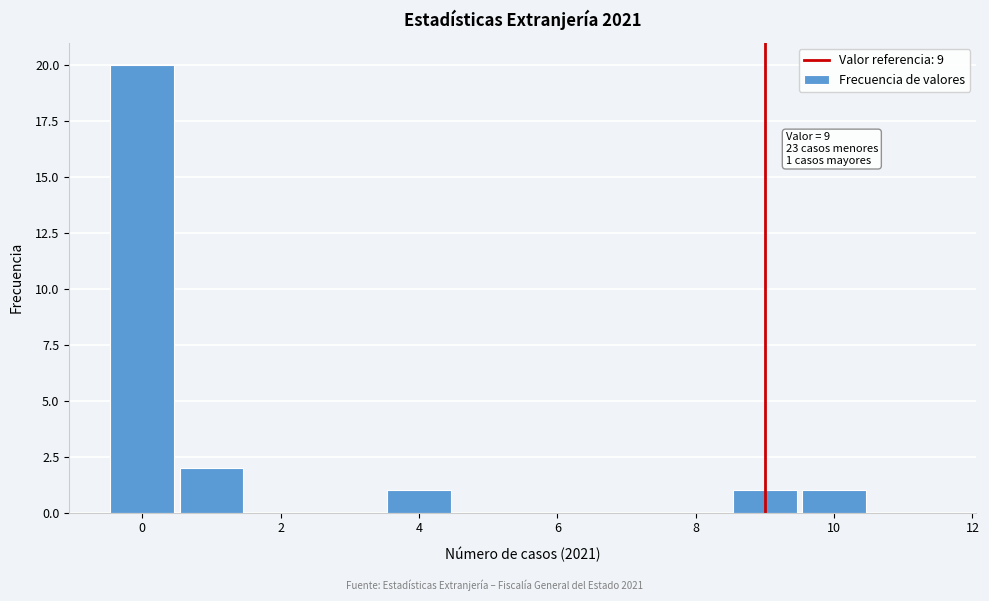

Which range on the x-axis has the tallest bar?

-0.5 to 0.5